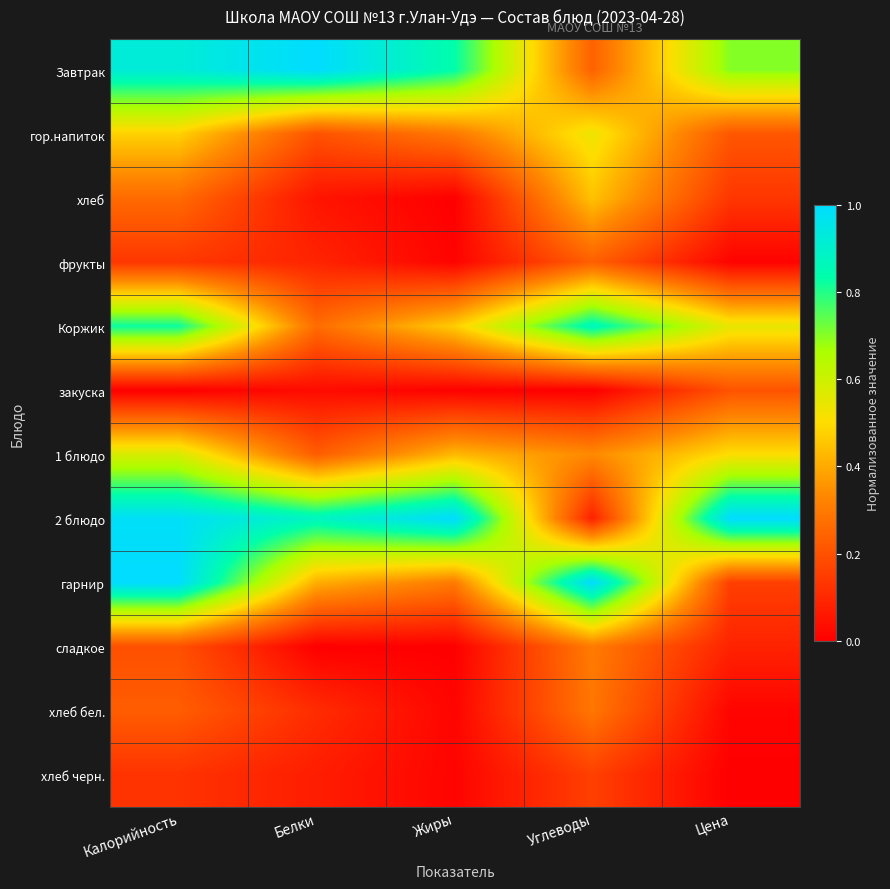

Which series changed the most between Калорийность and Углеводы?

2 блюдо